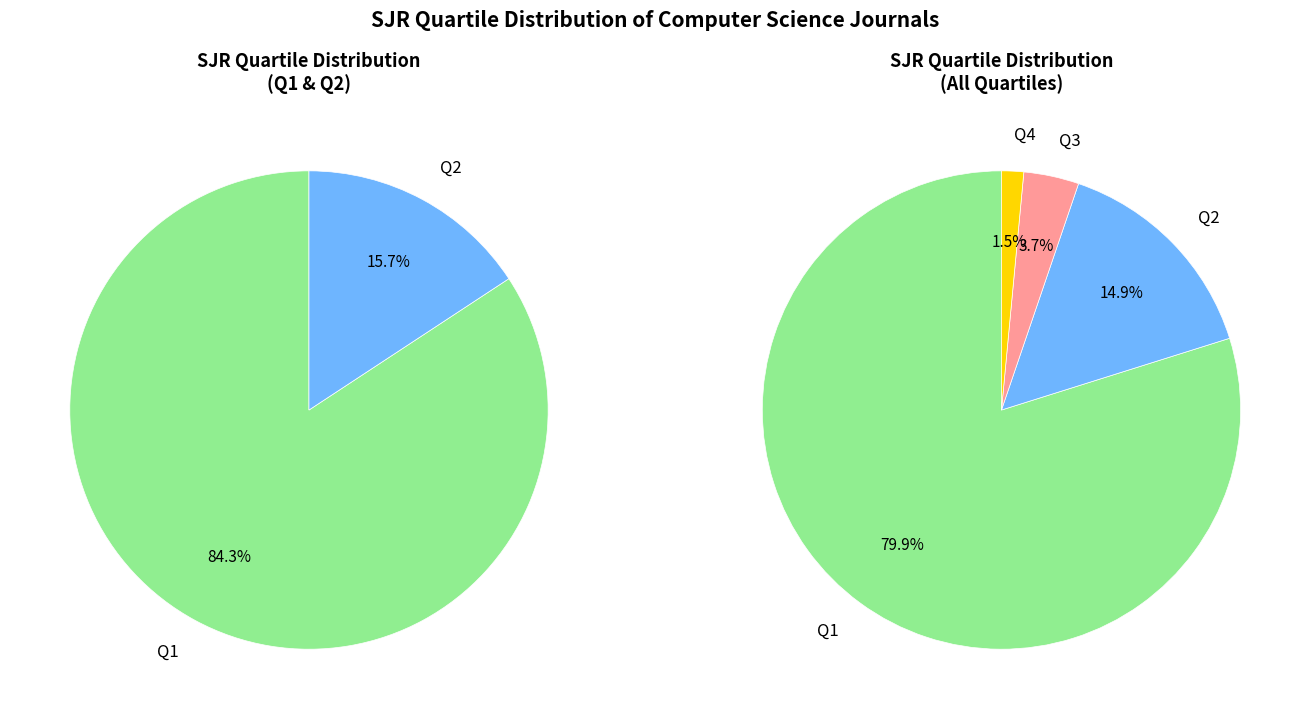

Is it true that Q2 is 15% of the pie?

True